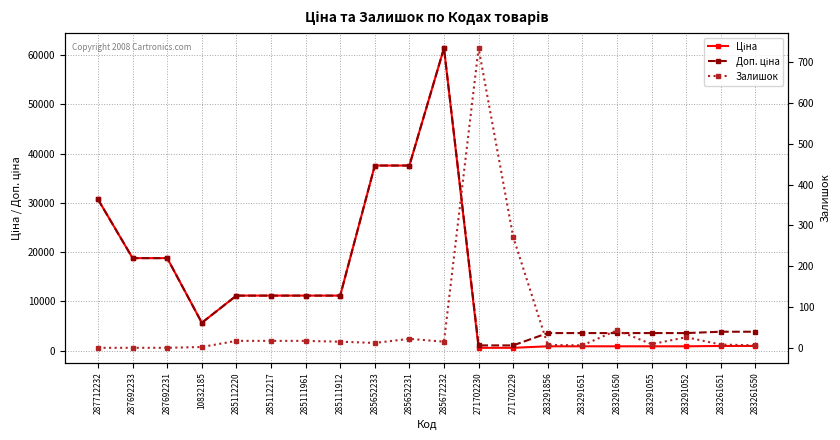

True or false: Доп. ціна has a value of 5678.0 at 283261651.

False